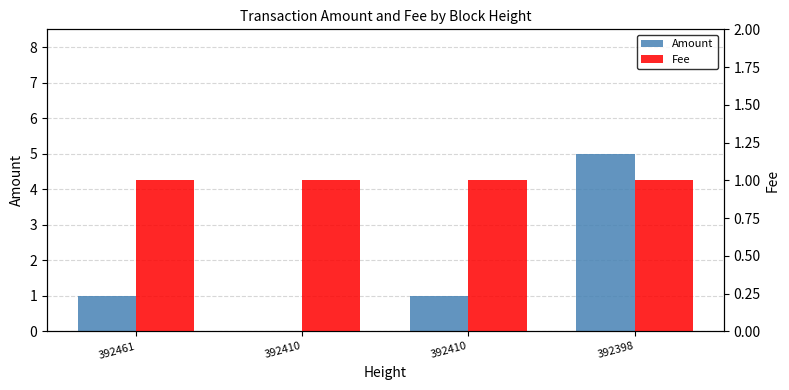

Which series has the largest total across all categories?

Amount